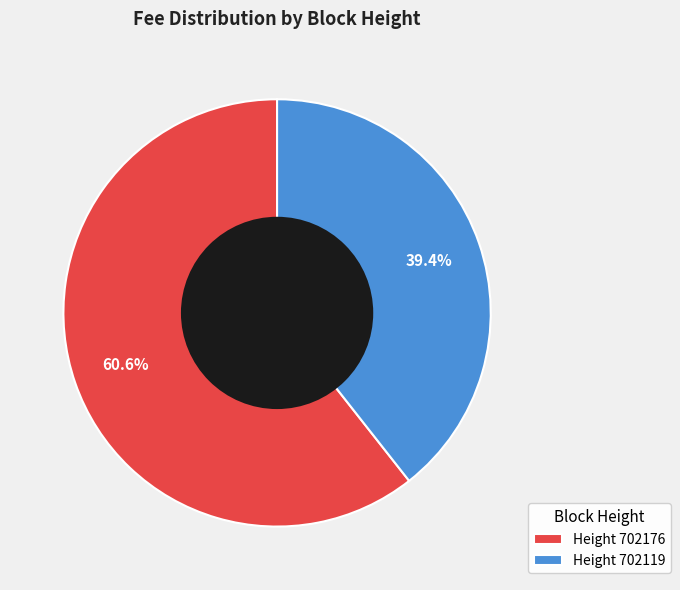

Does Height 702119 account for over 50% of the chart?

No